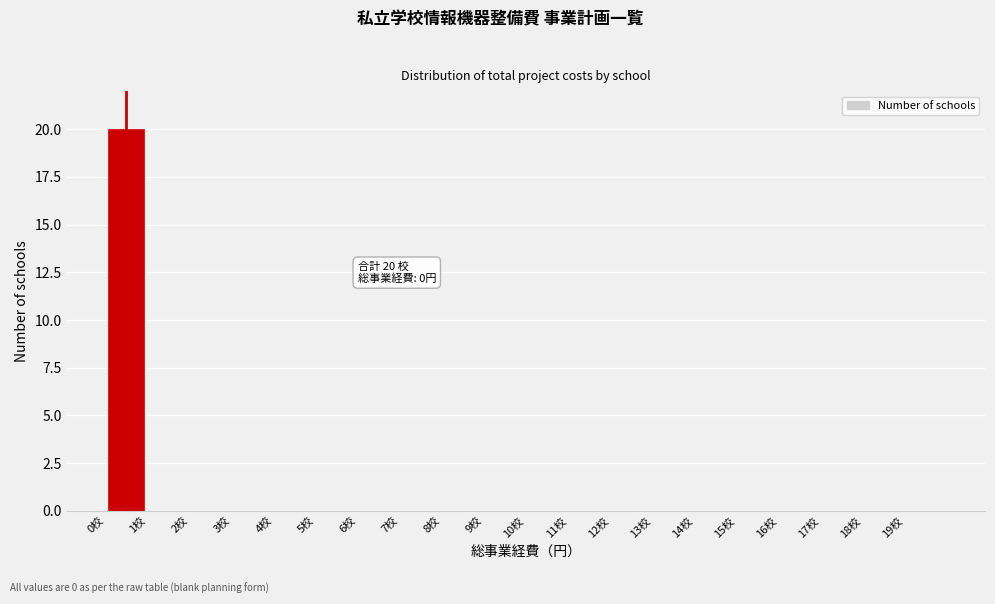

Which range on the x-axis has the tallest bar?

0 to 1